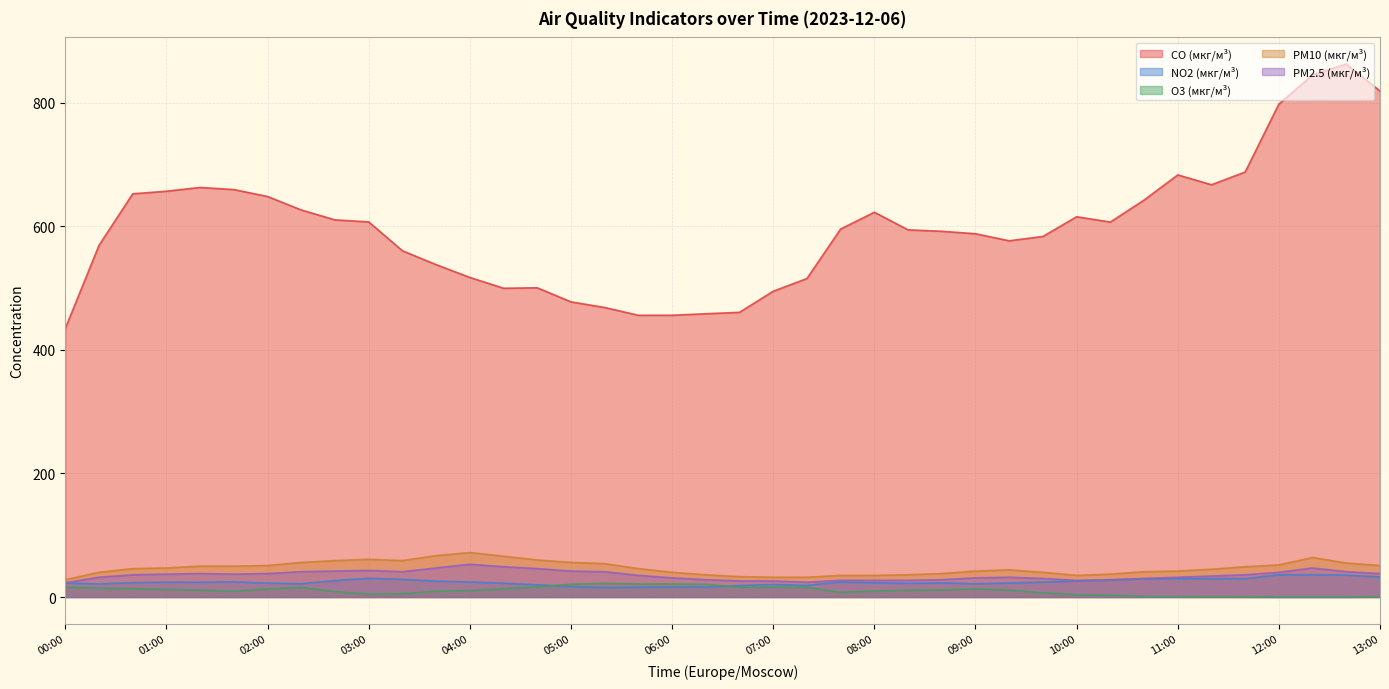

Where is NO2 (мкг/м³) nearest to the value 25?

01:40